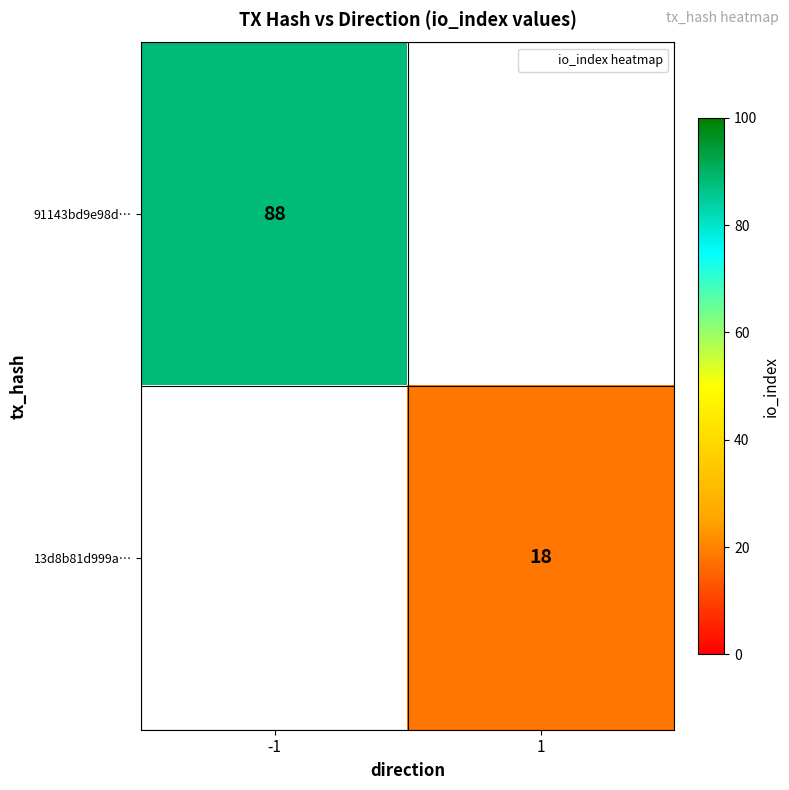

What is the lowest value of the 91143bd9e98d… series?

88.0